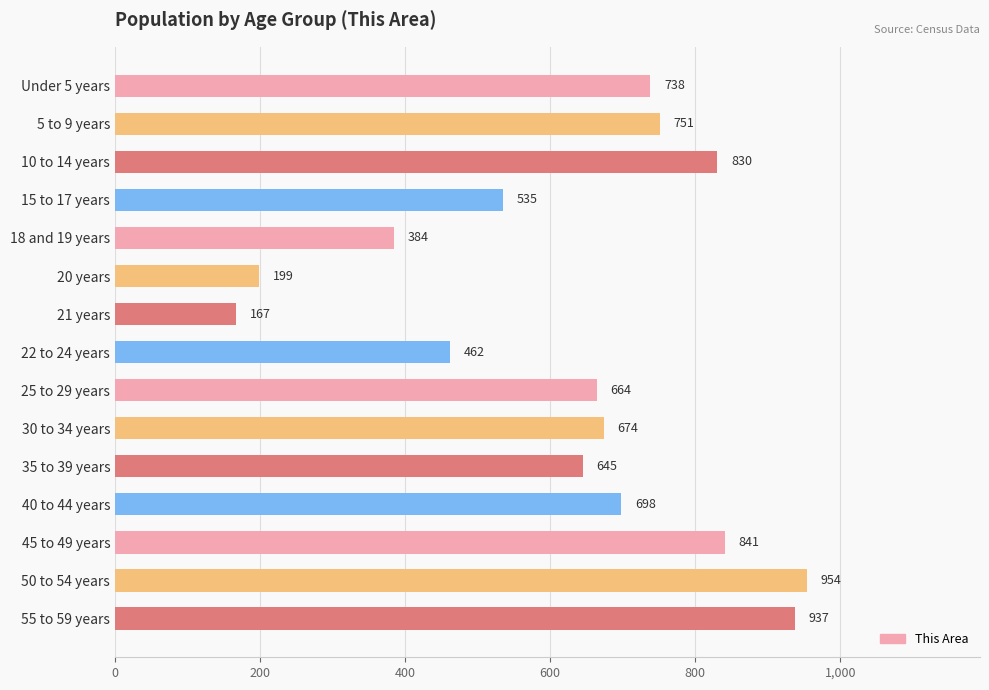

At which label is the value closest to 560?

15 to 17 years